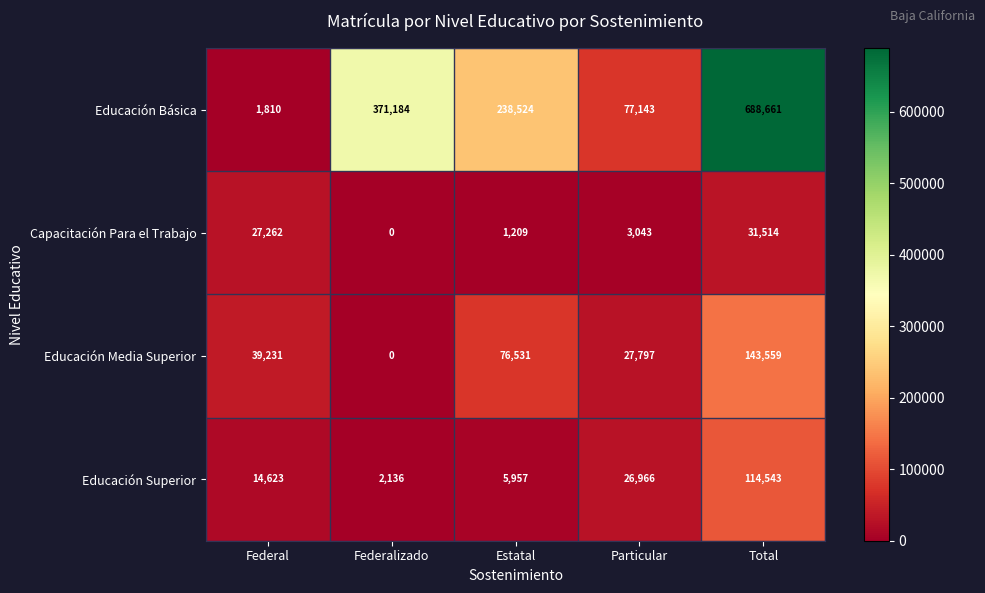

What is the sum of all Educación Media Superior values?

287118